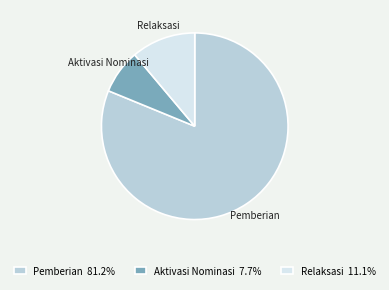

Is there a majority slice in this chart?

Yes